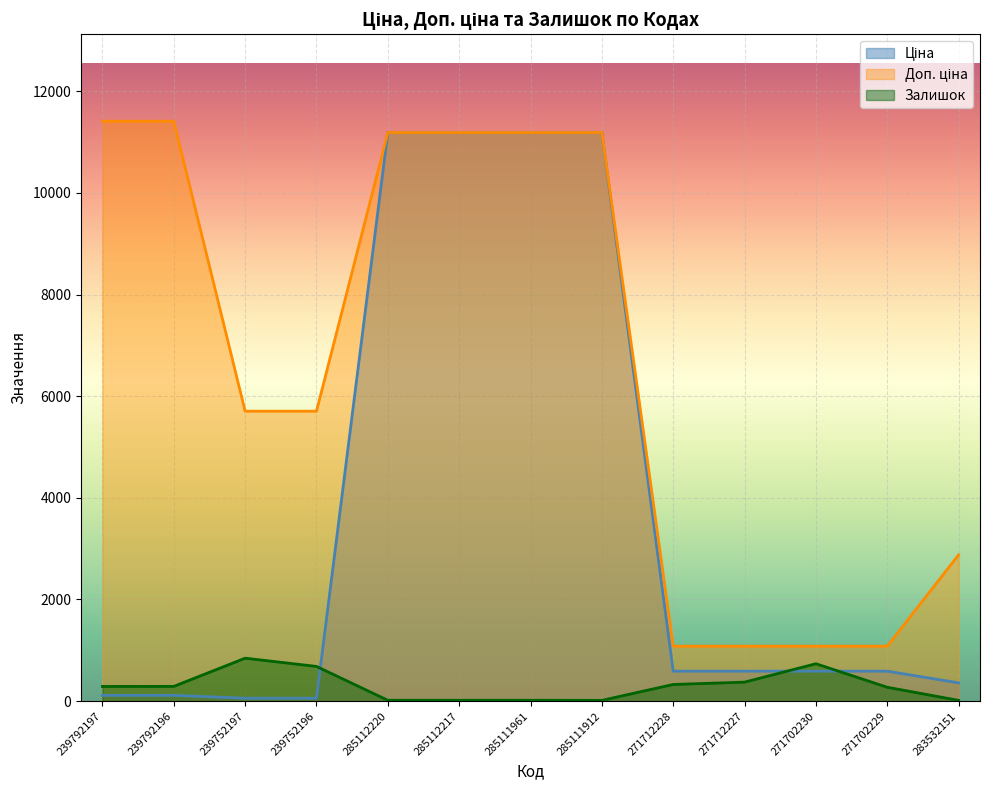

True or false: Залишок has a value of 1240.5 at 239752197.

False